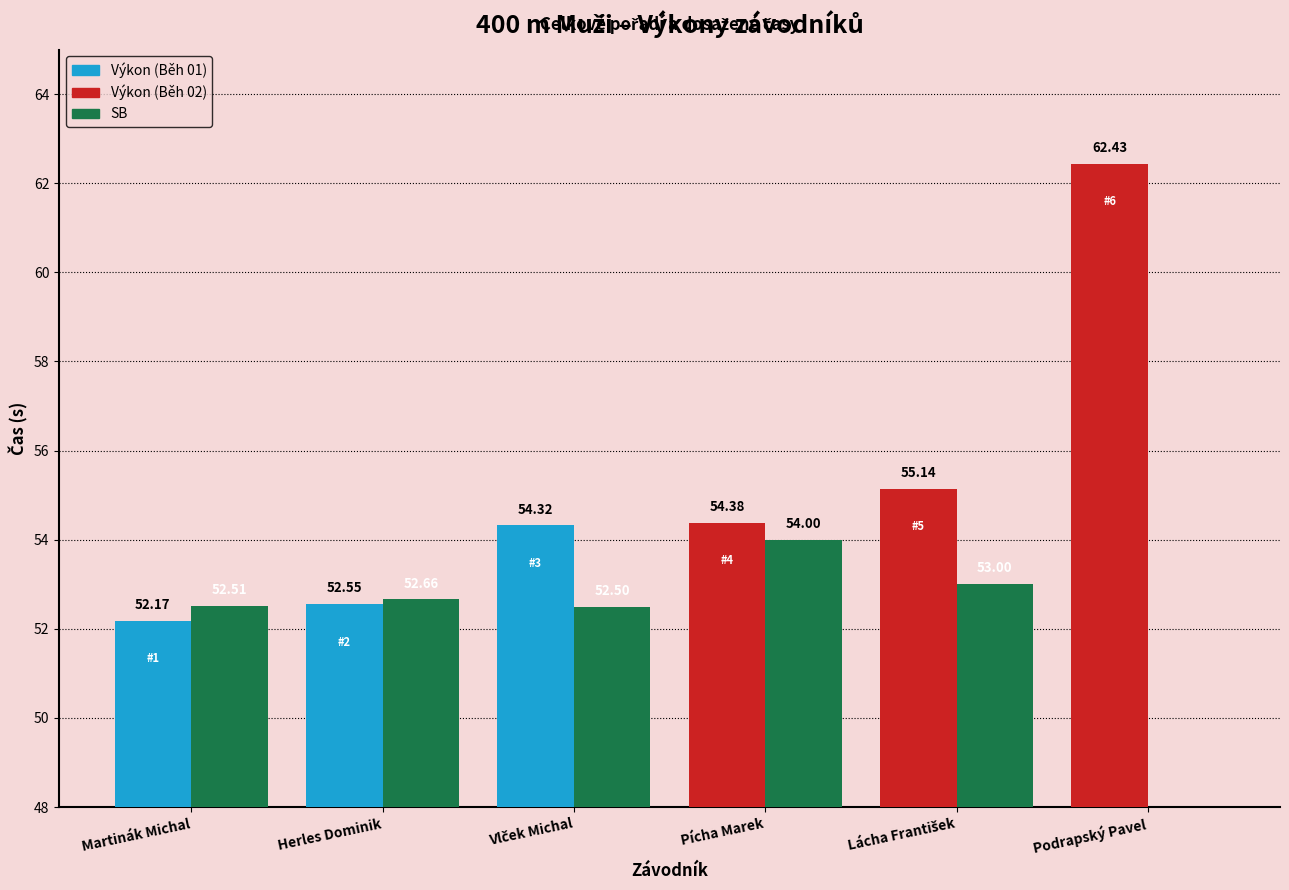

The Výkon series shows 72.8 at Vlček Michal. True or false?

False